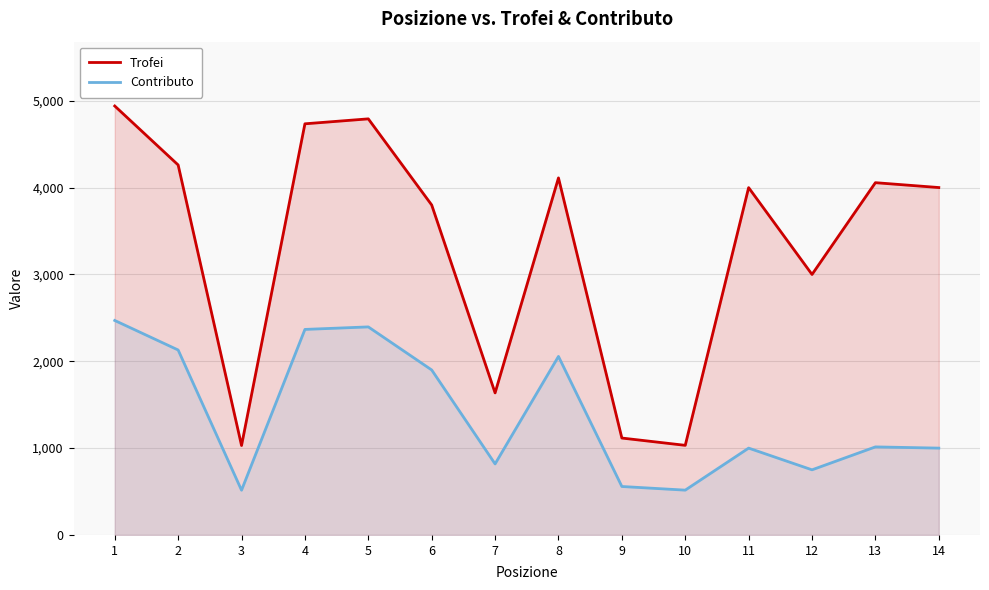

What are all the series names shown in the legend?

Trofei, Contributo